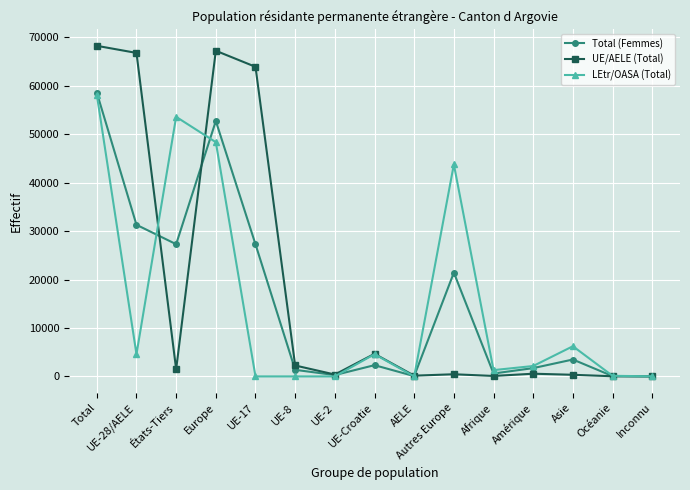

In UE/AELE (Total), how many points are higher than both neighbors (excluding endpoints)?

4